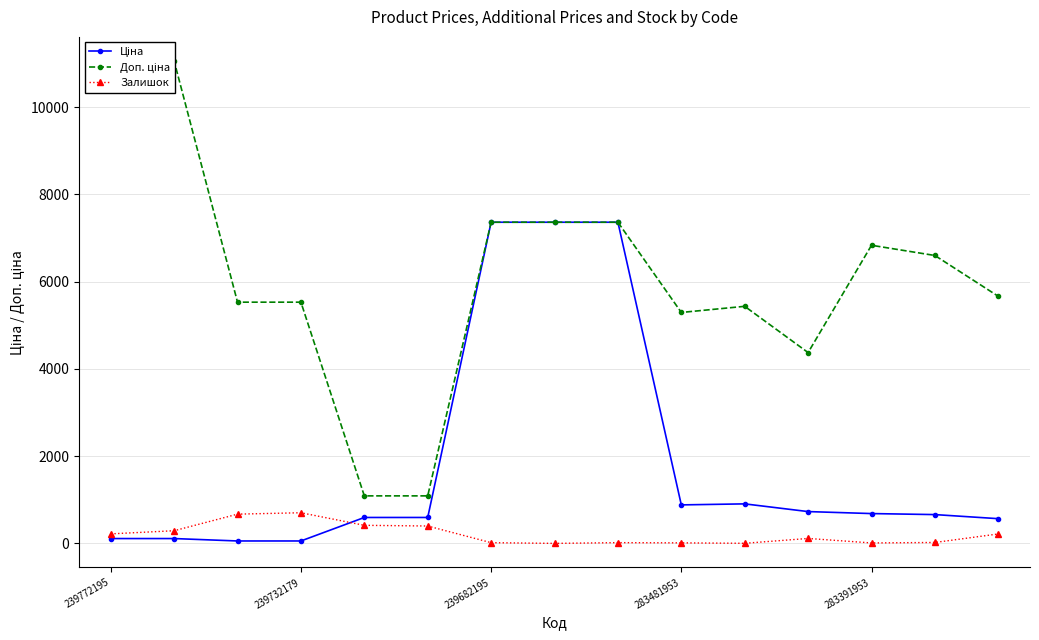

What is the total value across all series at 13?

7278.7